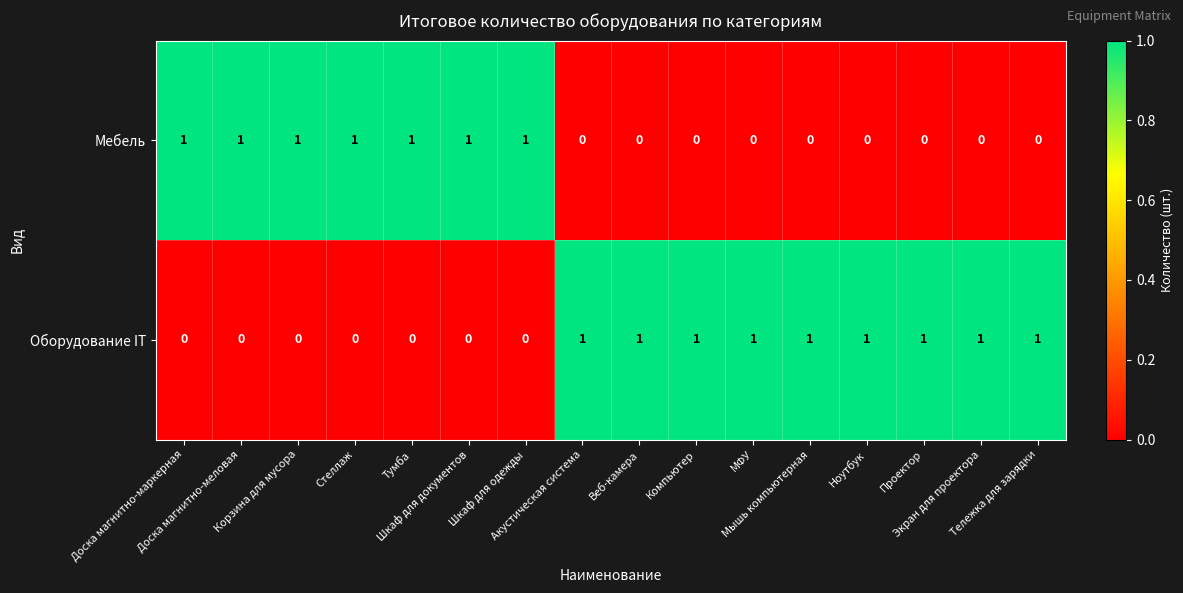

How many values in the Мебель series exceed 0?

7